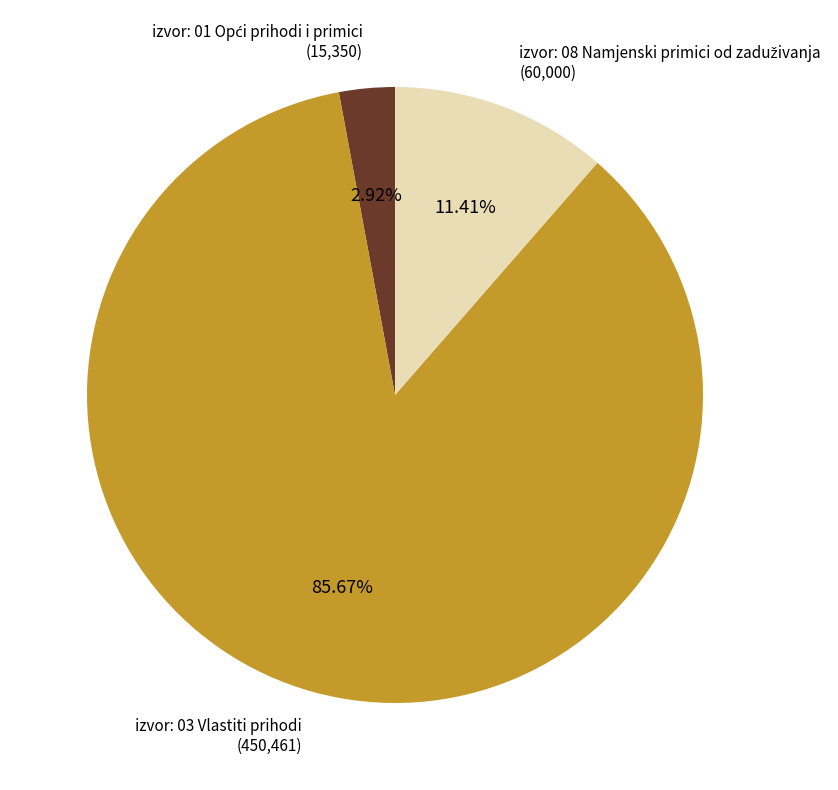

How many slices are in this pie chart?

3